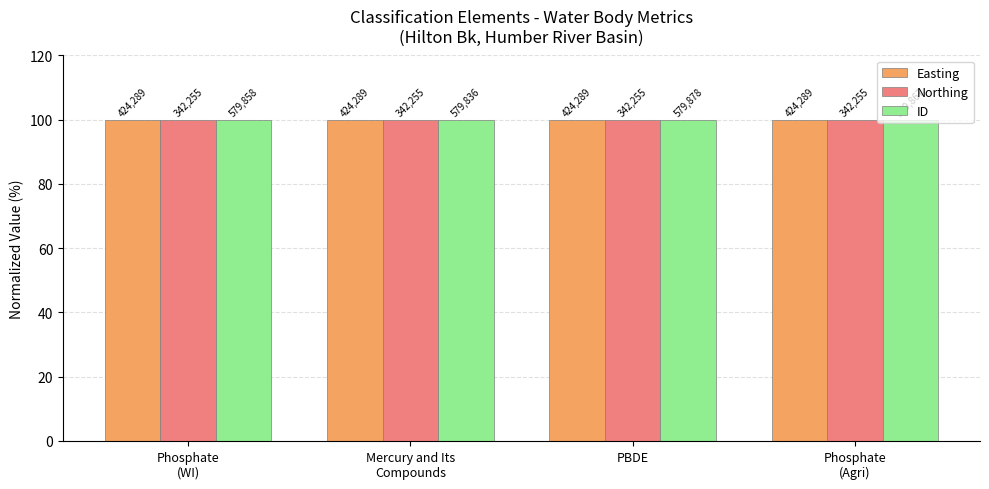

Are the bars grouped side by side (vs. stacked)?

Yes